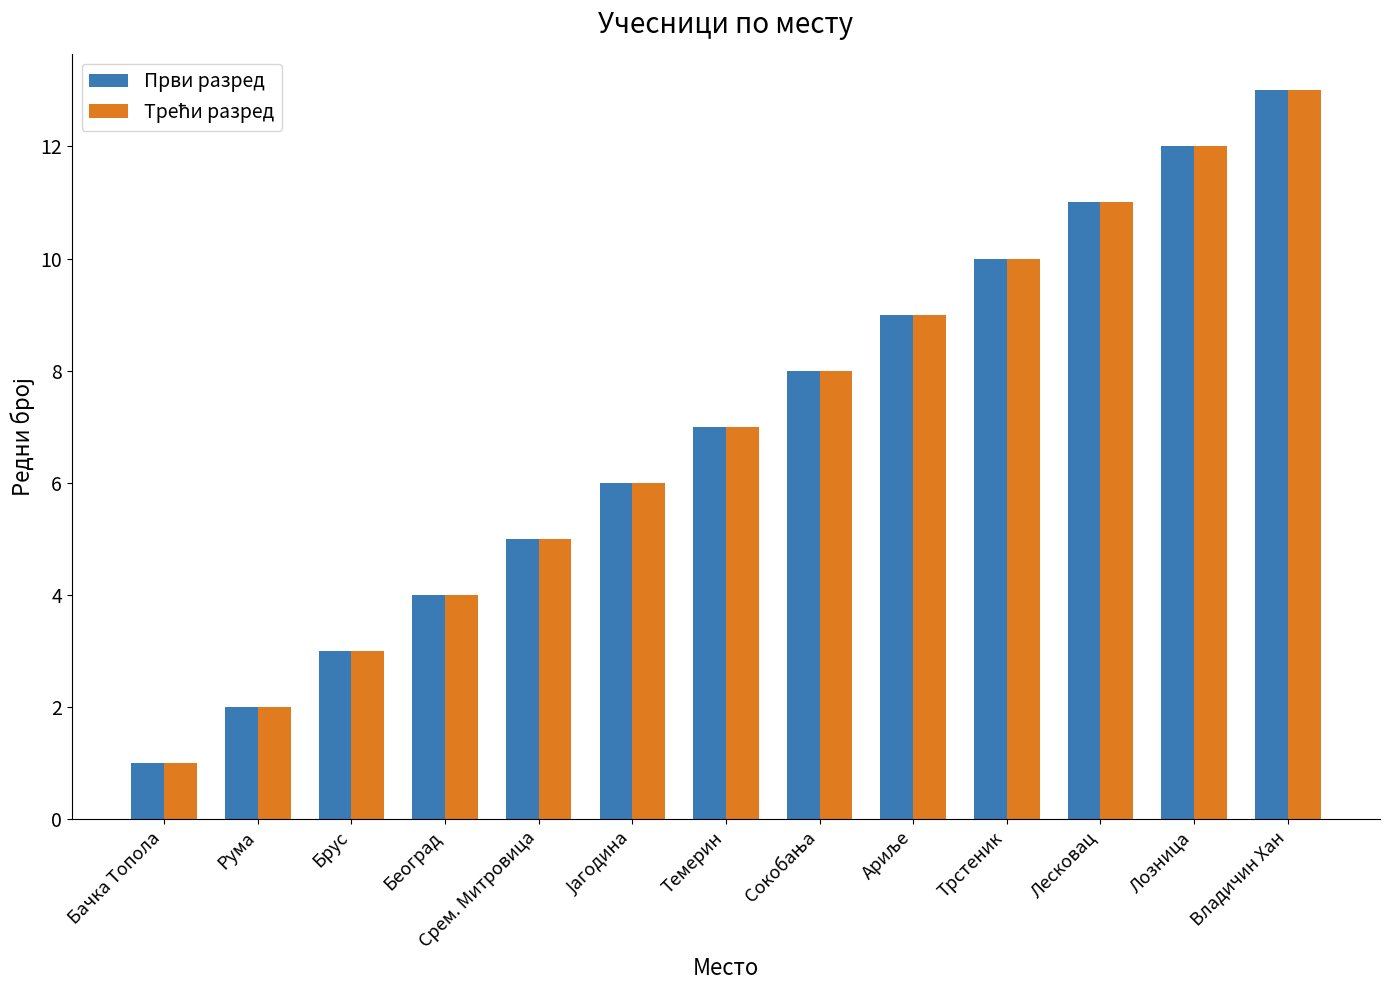

At which category is the sum across all series the highest?

Владичин Хан